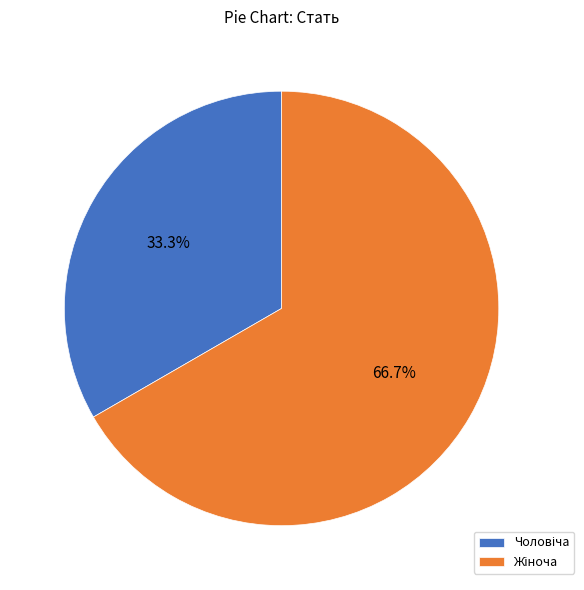

Is there any slice that represents more than half of the pie?

Yes